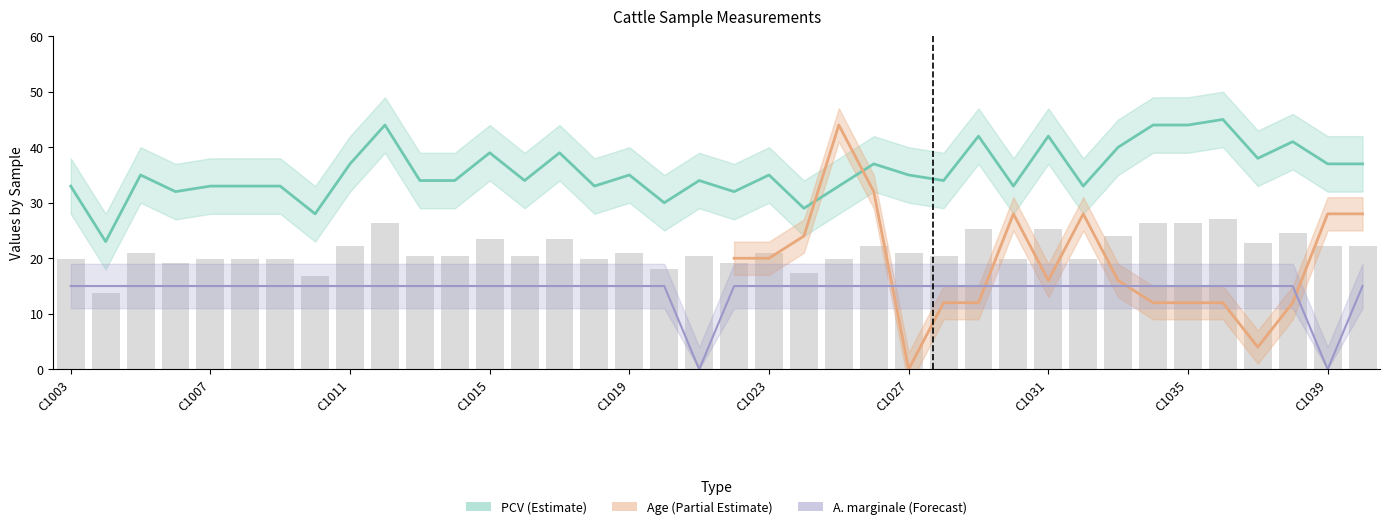

Between C1011 and C1027, which series saw the biggest shift?

PCV